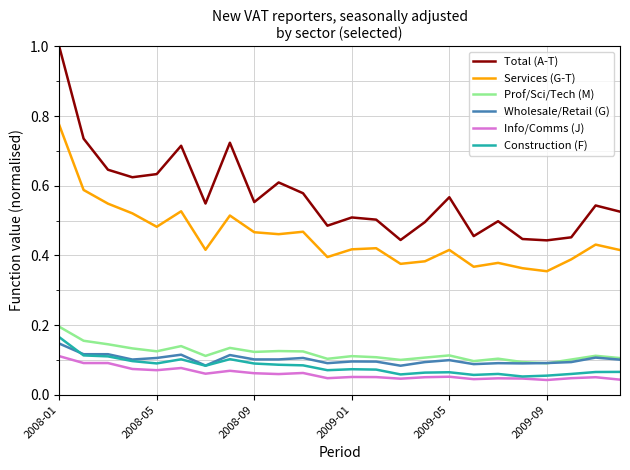

Which series has the widest spread of values?

Total (A-T)